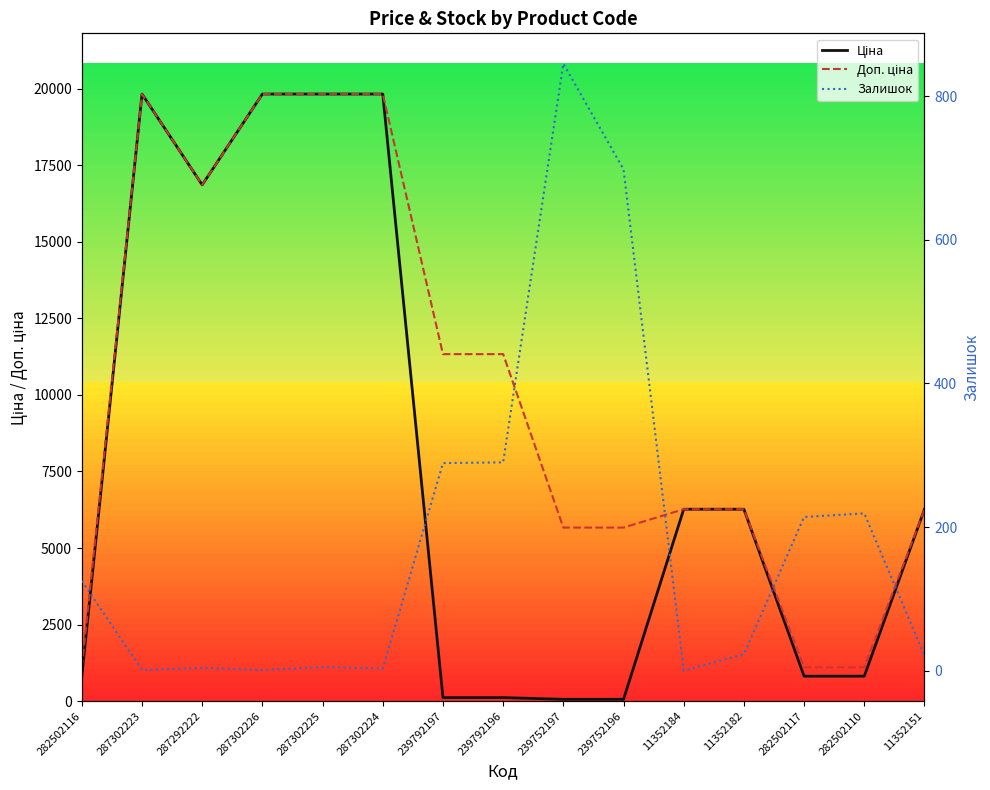

At how many categories does at least one series exceed 11897?

5